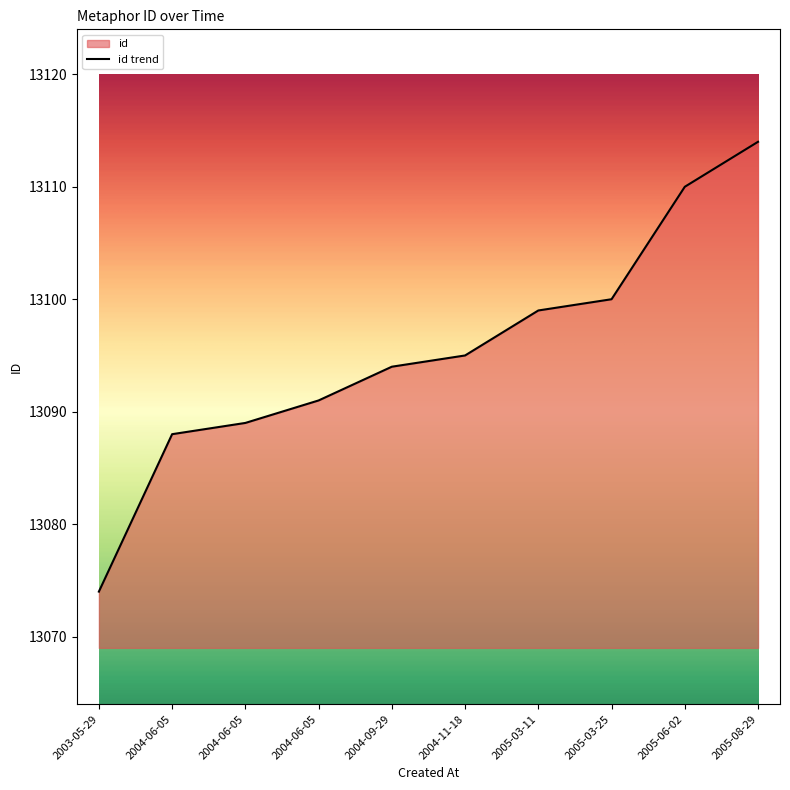

Reading left to right, what are all the values shown in this chart?

13074	13088	13089	13091	13094	13095	13099	13100	13110	13114